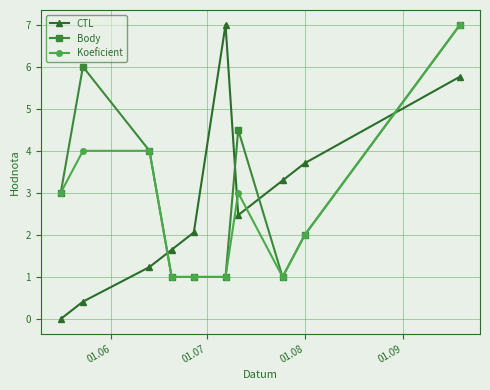

What are all the series names shown in the legend?

CTL, Body, Koeficient